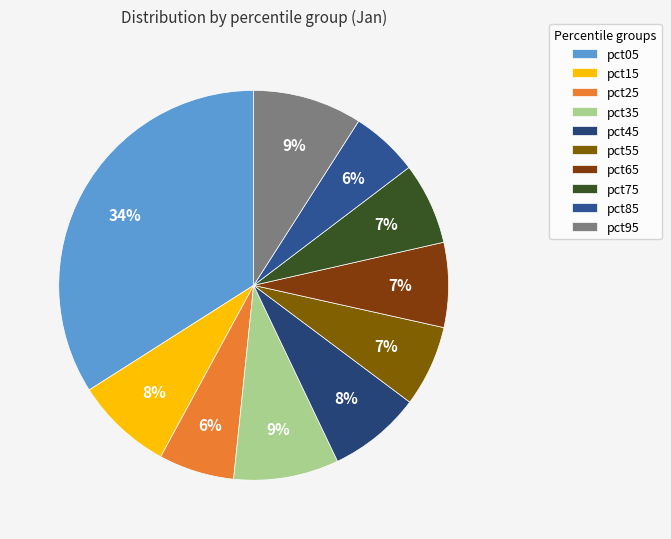

Between pct85 and pct45, which is larger?

pct45